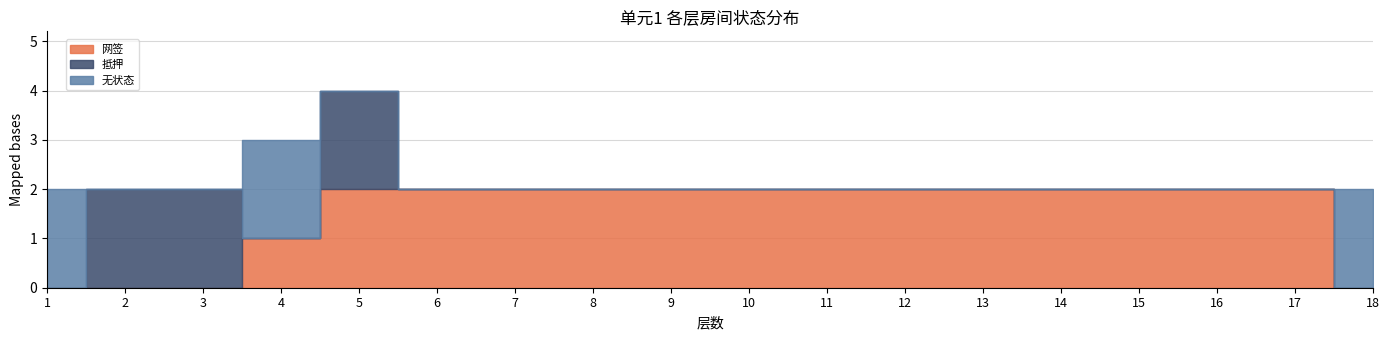

How many interior local peaks does the 抵押 series have?

1